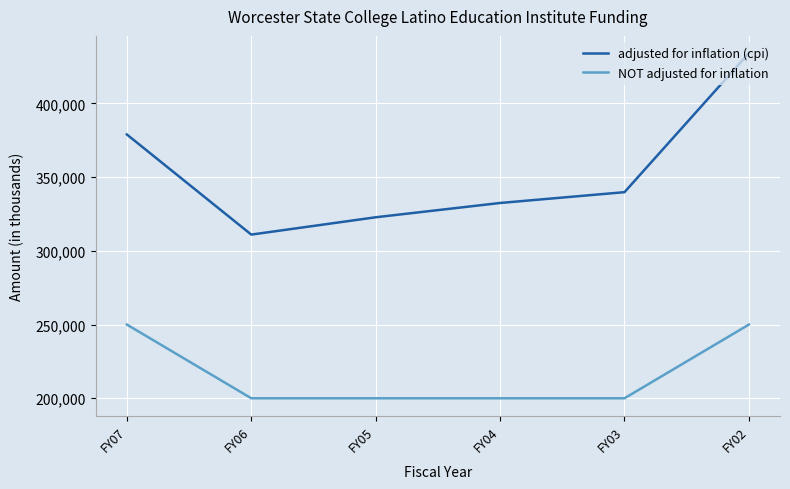

What is the maximum value shown in the chart?

434145